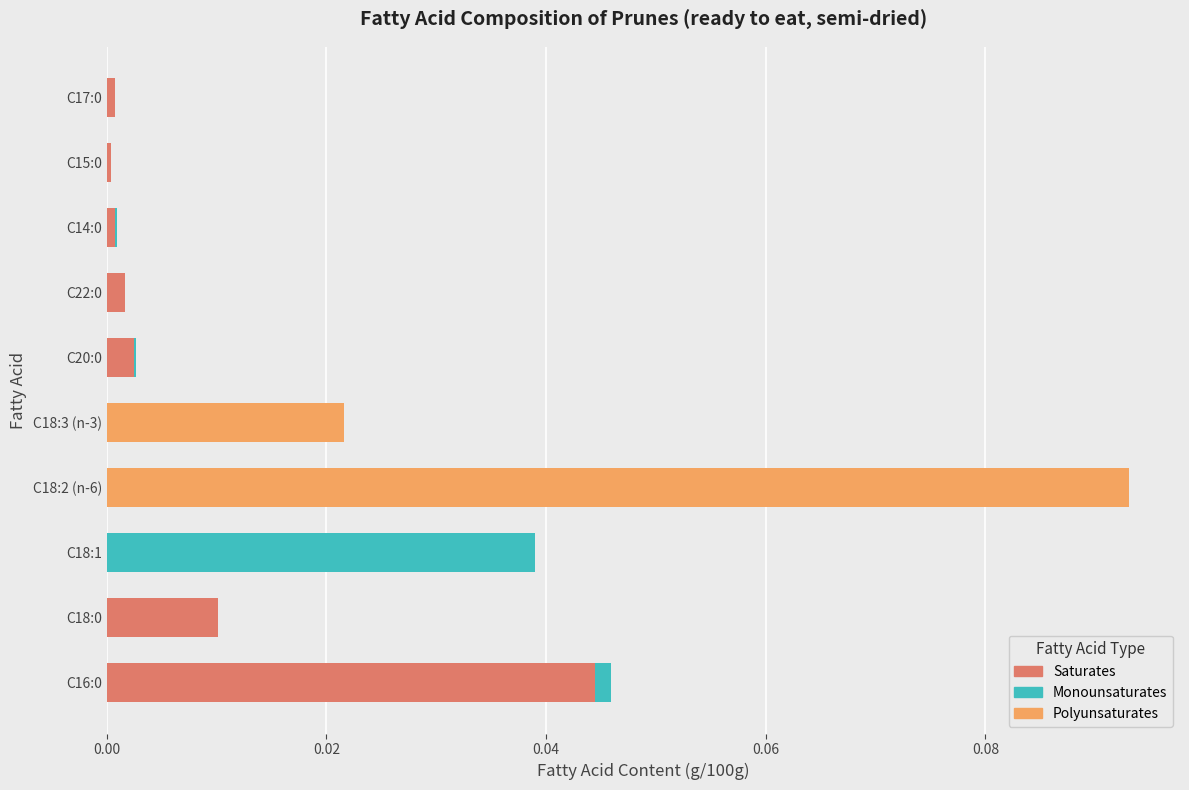

Is it true that Saturates equals 0.0 at C18:2 (n-6)?

True